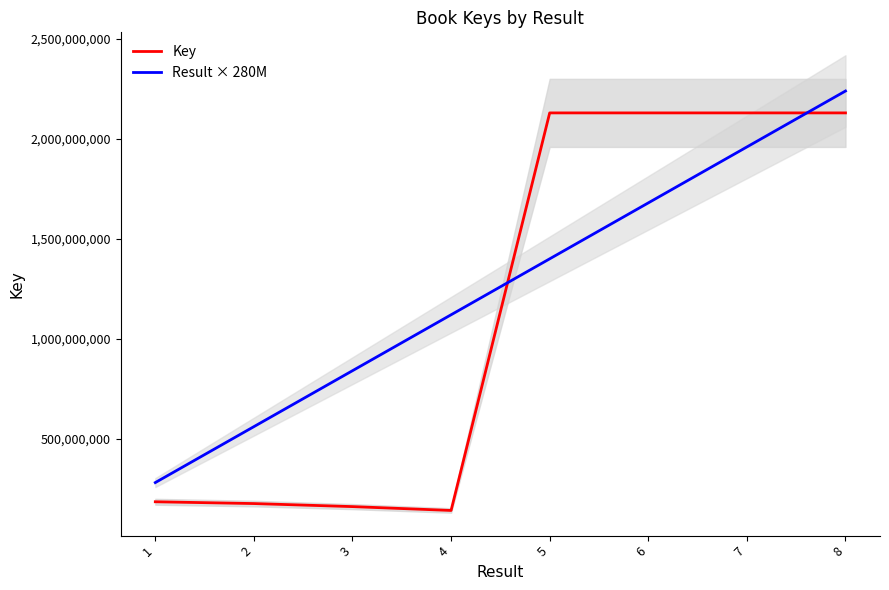

How many interior local peaks does the Key series have?

1